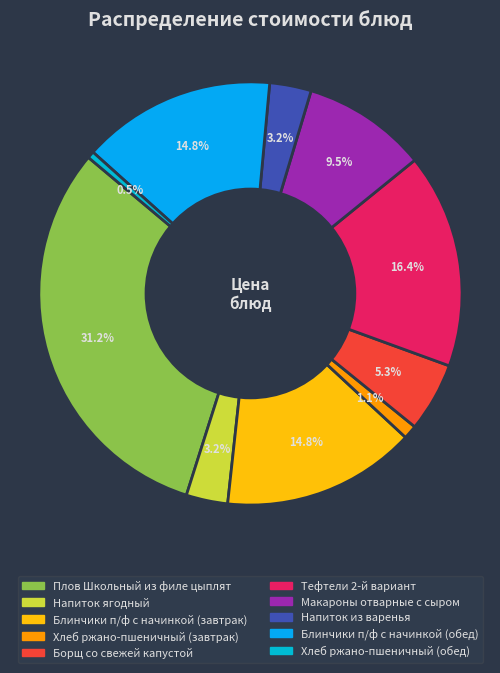

How many segments does this pie chart have?

10